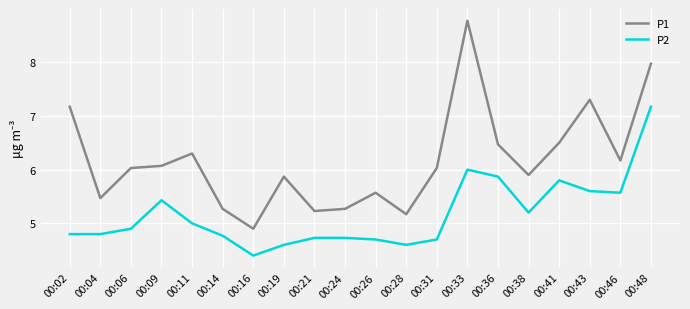

Does the chart display data point markers on the line(s)?

No